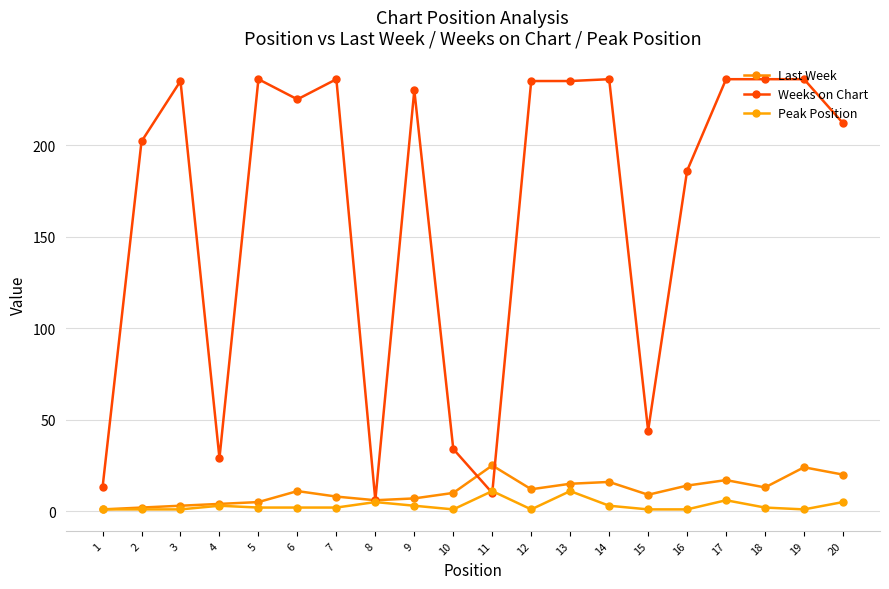

Is the value of Last Week at 7 greater than the value of Weeks on Chart at 18?

No